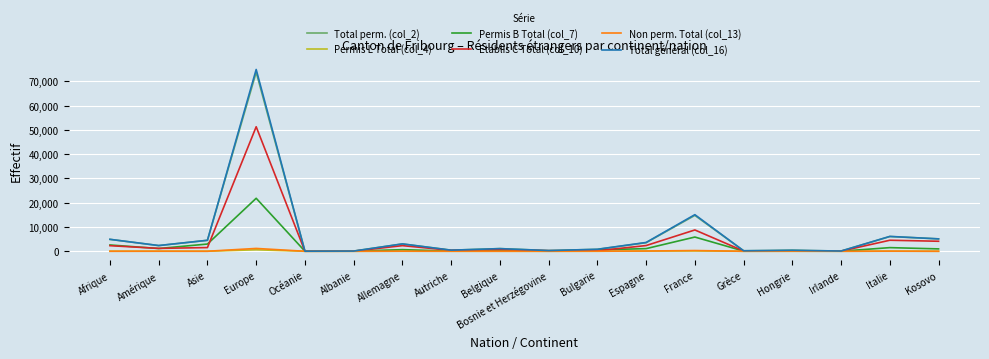

What is the average value of the Permis L Total (col_4) series?

52